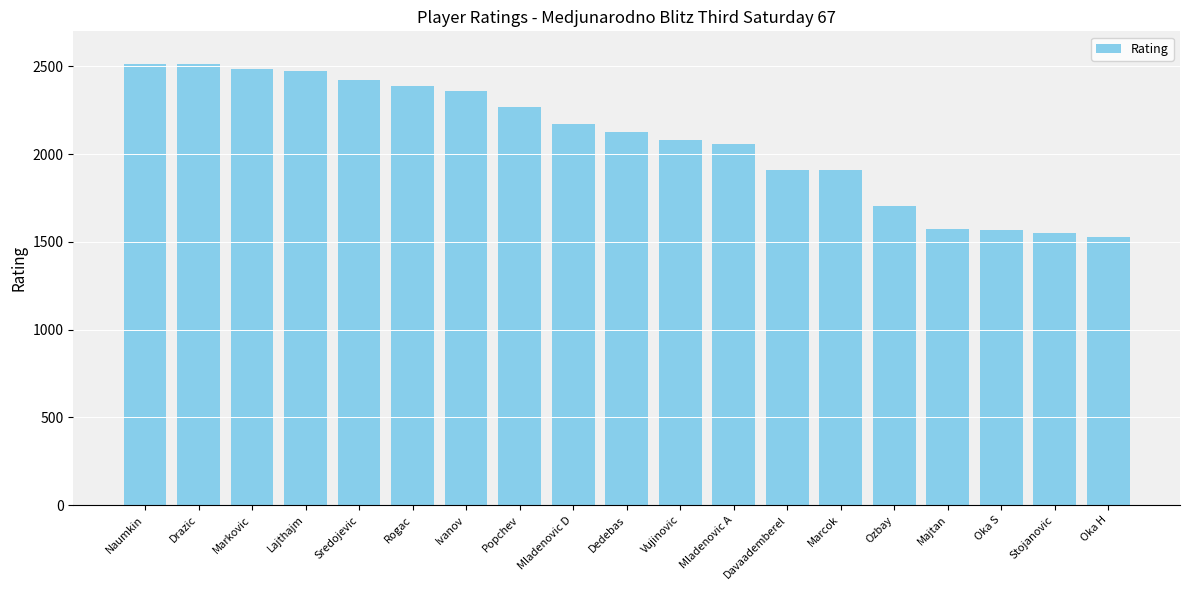

What is the change in value from Naumkin to Ivanov?

-155